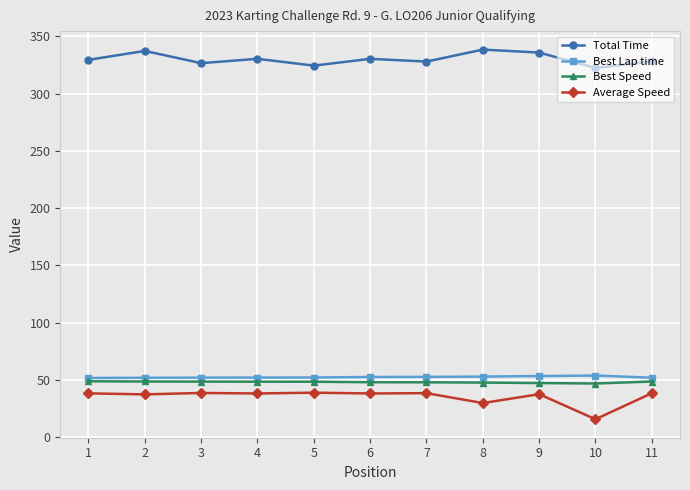

What is the difference between the maximum and minimum values in the Total Time series?

16.0